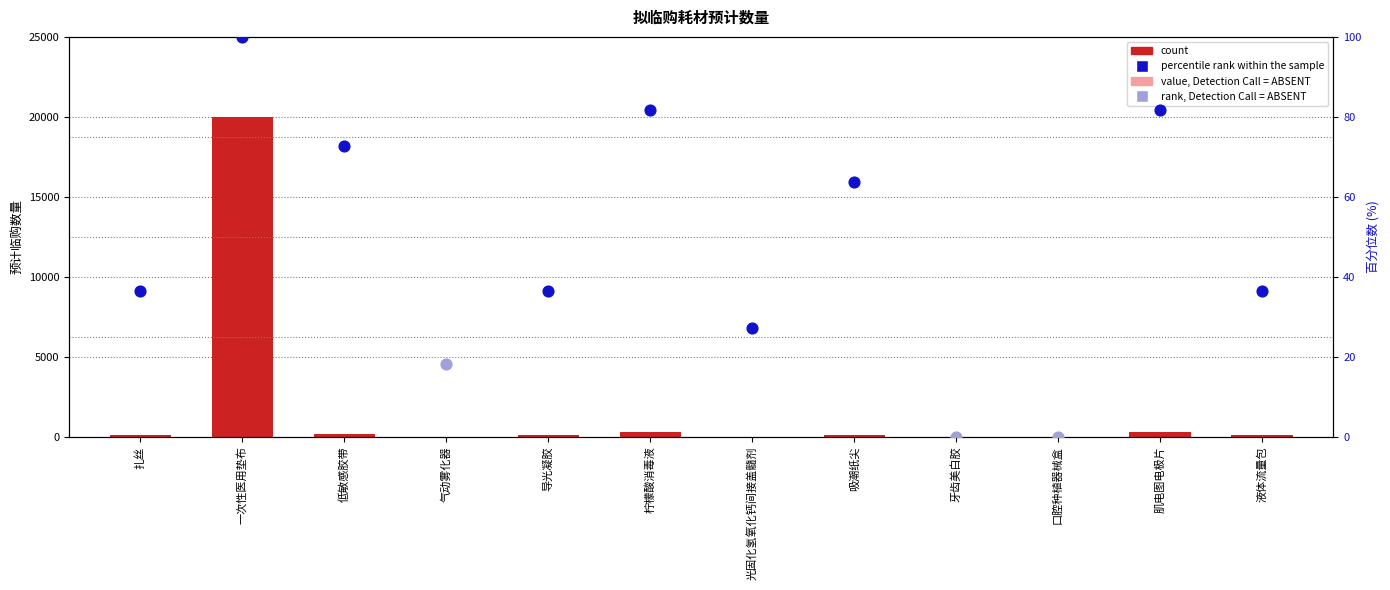

Between 扎丝 and 口腔种植器械盒, which is larger?

扎丝